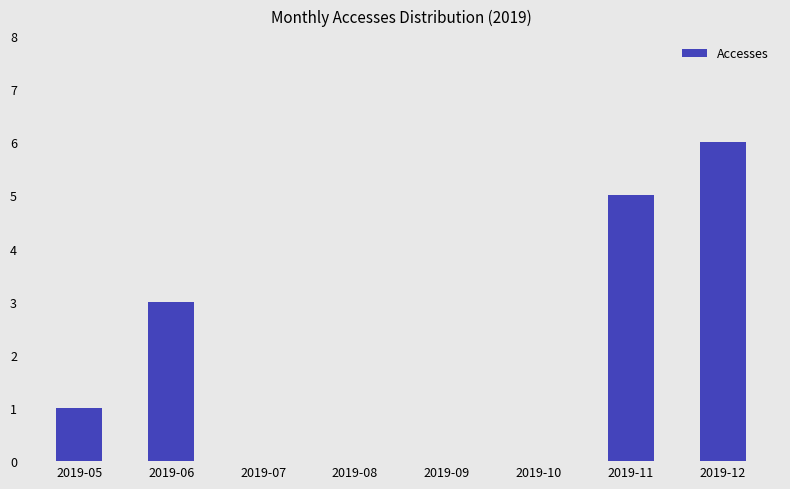

Where is the data nearest to the value 3?

2019-06